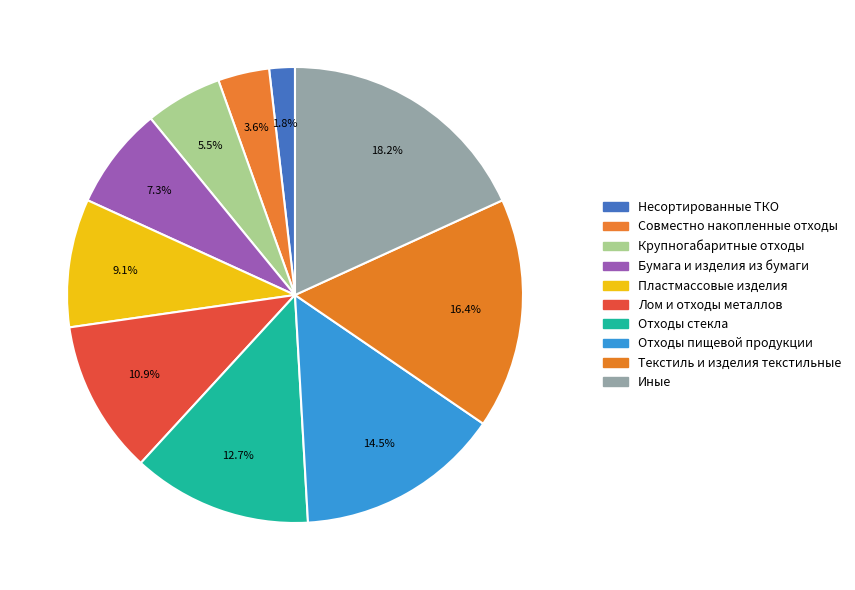

To the nearest percent, what percentage of the pie is Бумага и изделия из бумаги?

7%